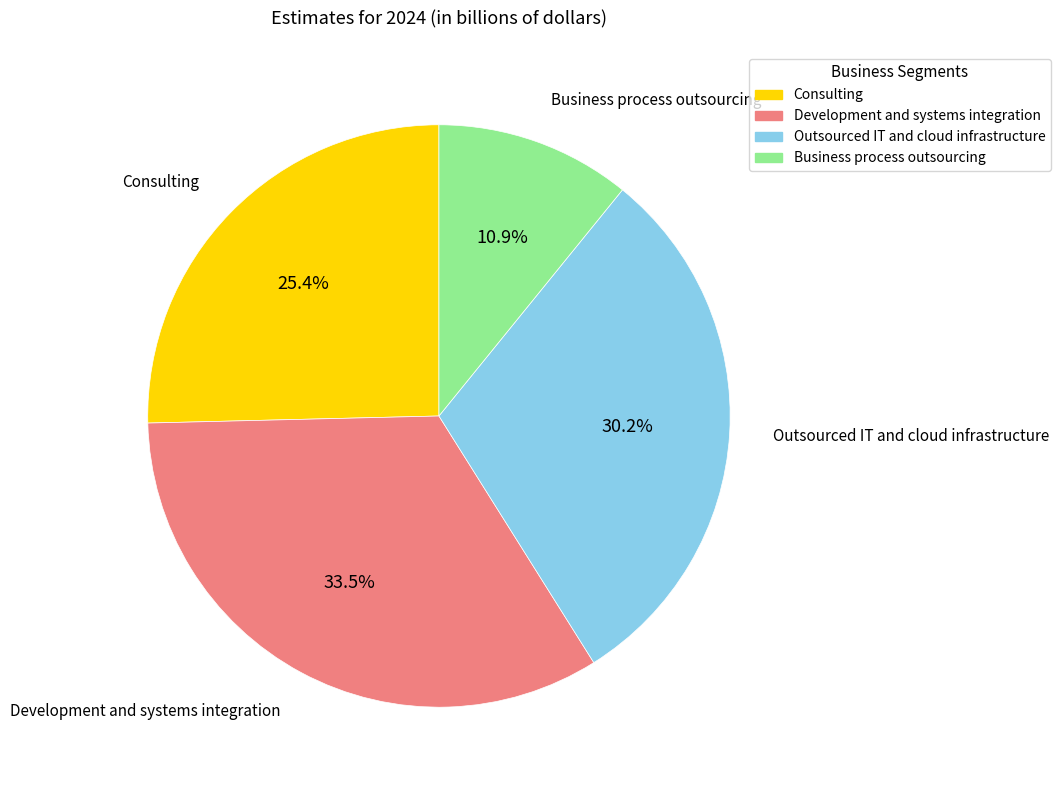

Do Consulting and Outsourced IT and cloud infrastructure together represent more than half of the pie?

Yes